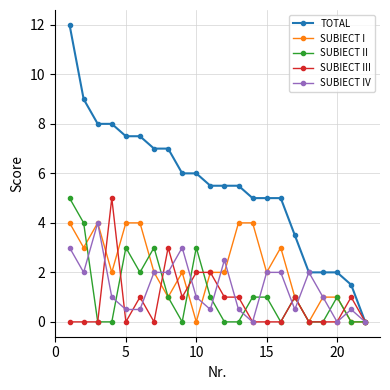

True or false: SUBIECT I and SUBIECT III intersect in this chart.

True